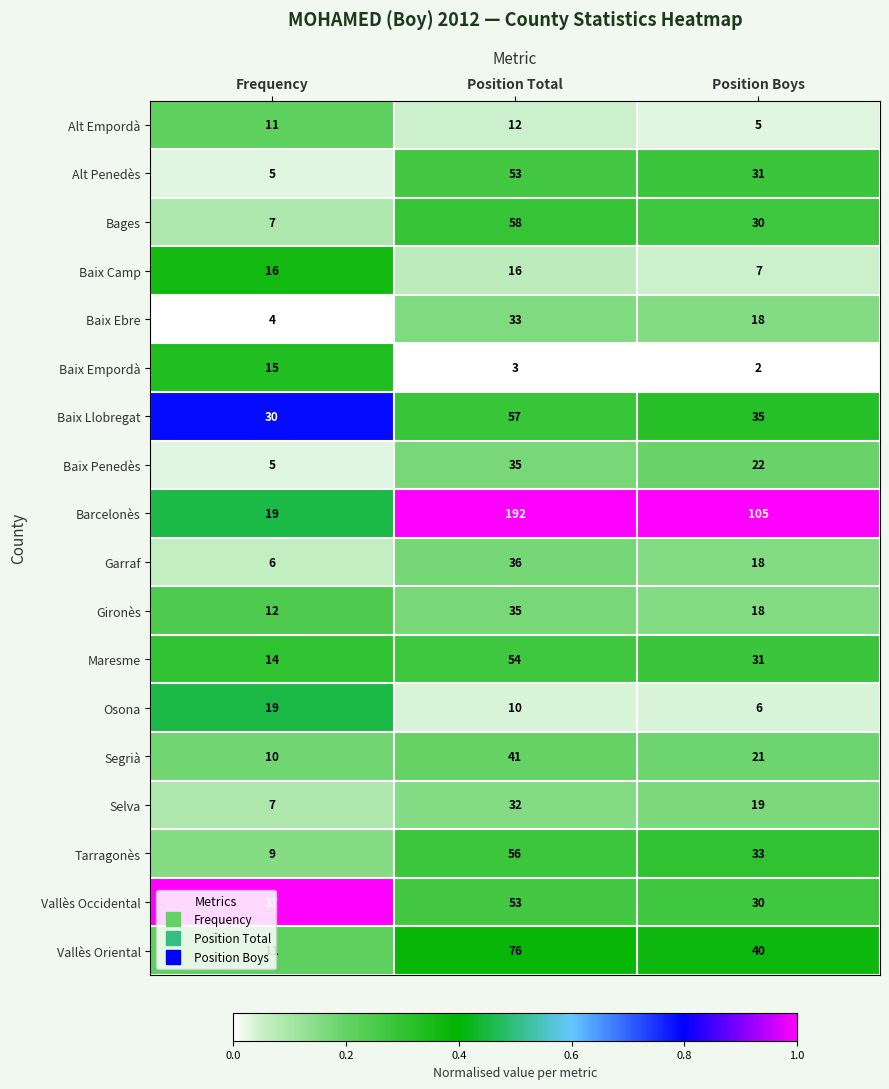

List the labels in order of Alt Empordà value, largest first.

Position Total, Frequency, Position Boys